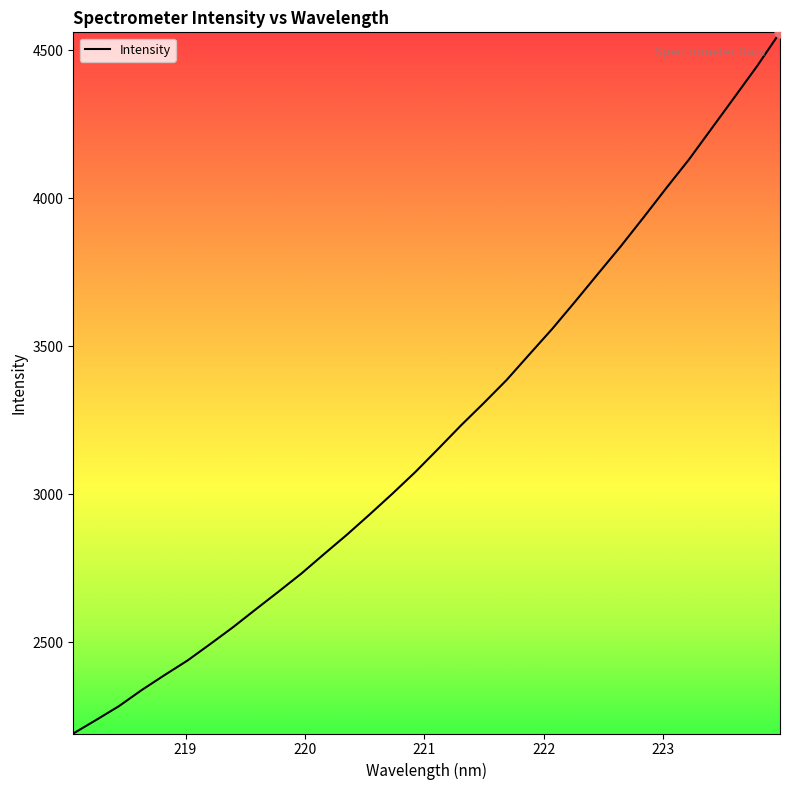

What is the greatest value displayed?

4561.0